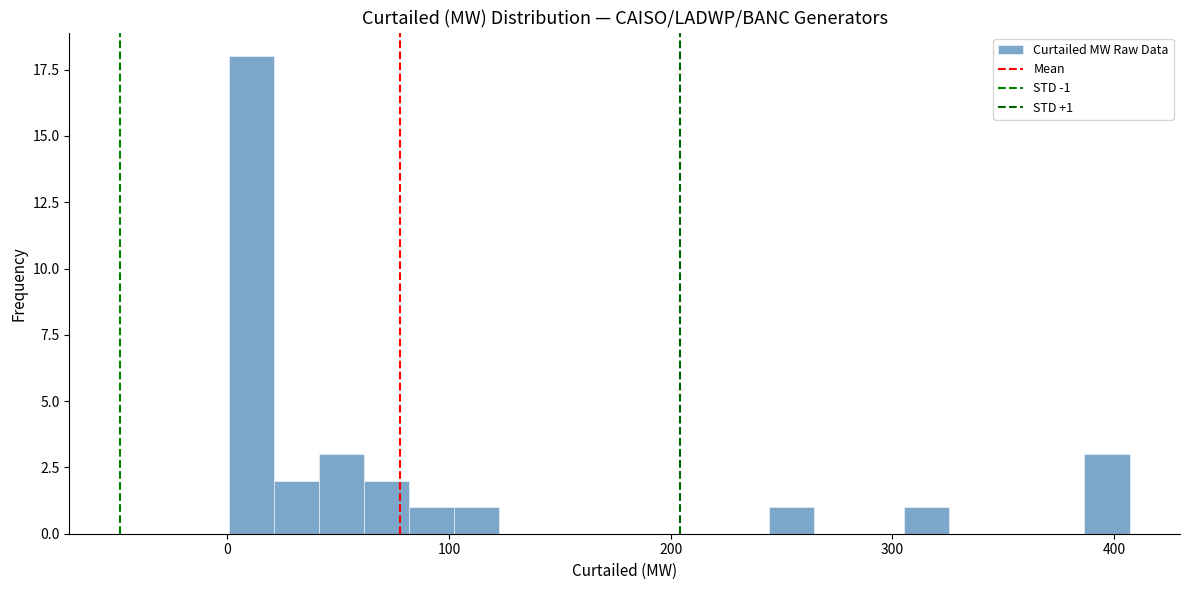

Around what value on the x-axis is the tallest bar? Give the approximate position of its centre, as read against the axis.

10